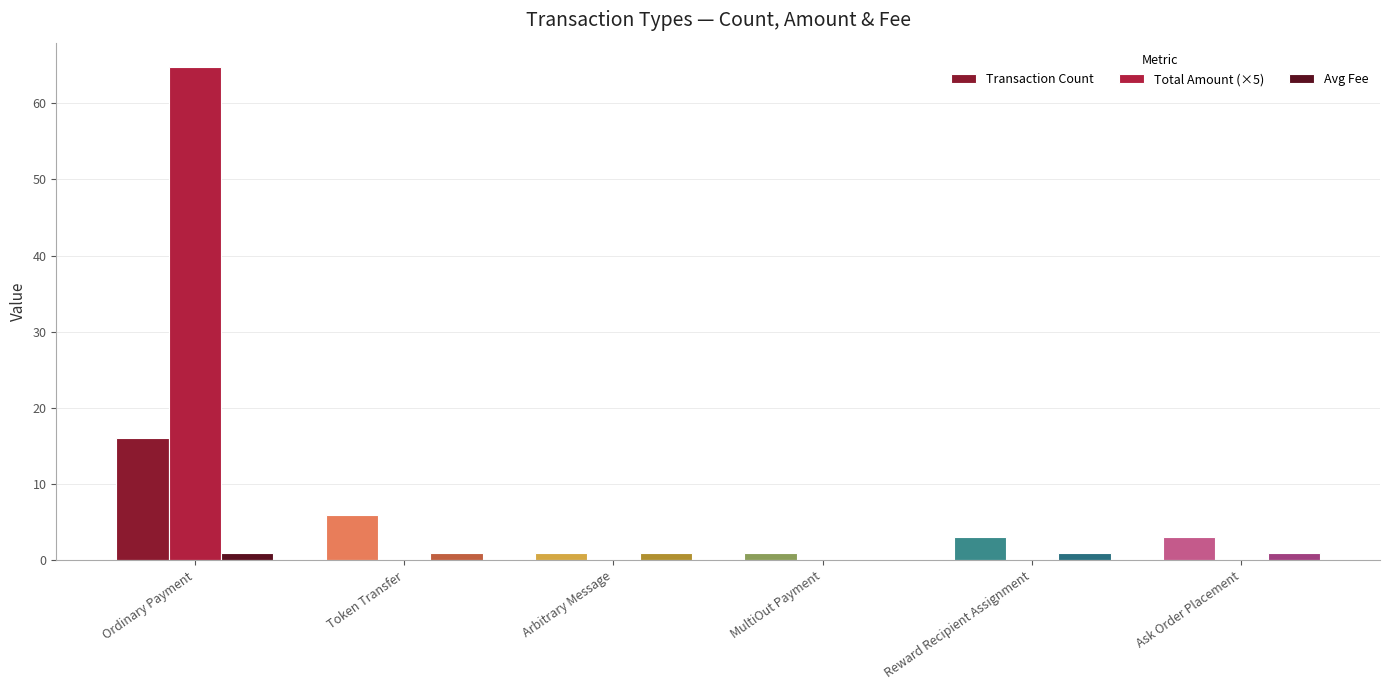

What is the highest value of the Transaction Count series?

16.0